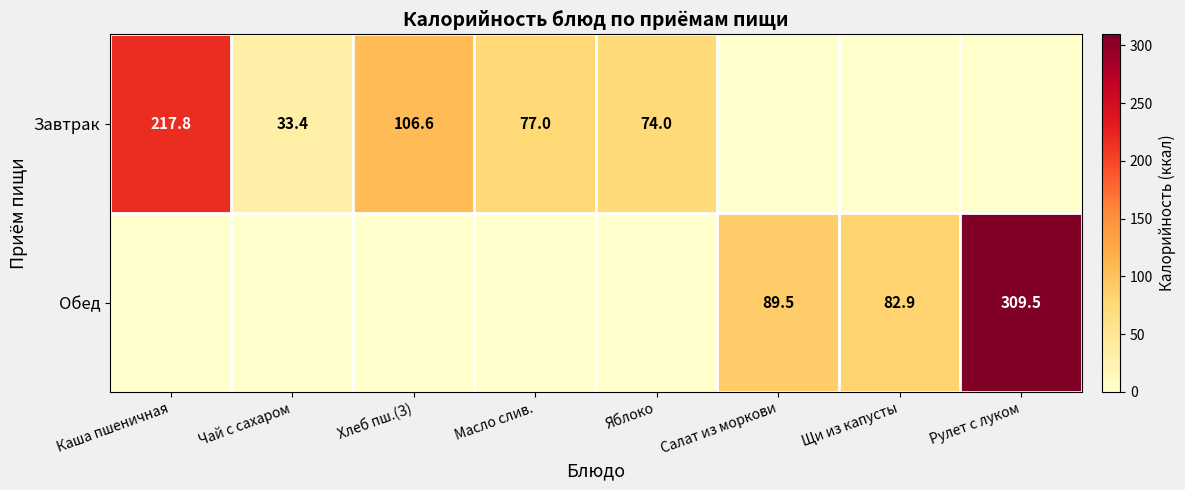

What is the maximum value shown in the chart?

309.5